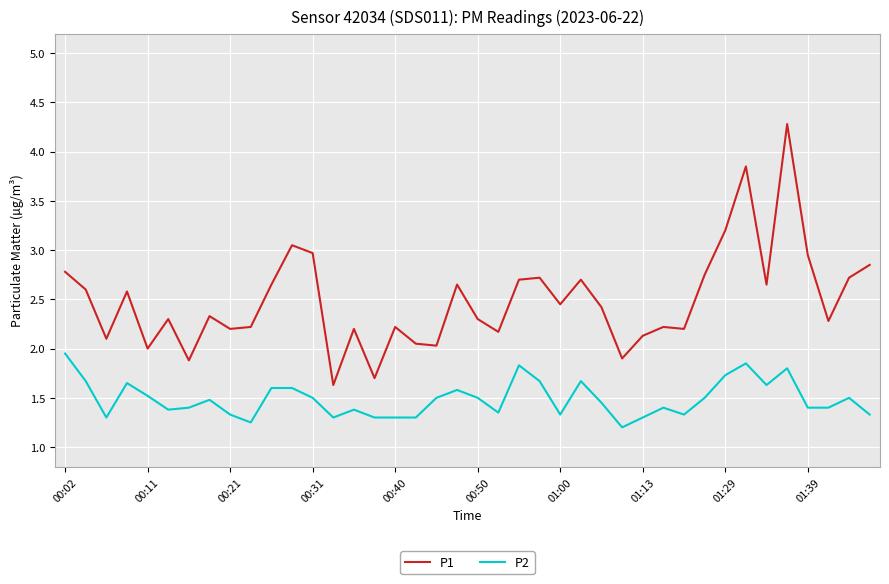

In P1, how many points are higher than both neighbors (excluding endpoints)?

12